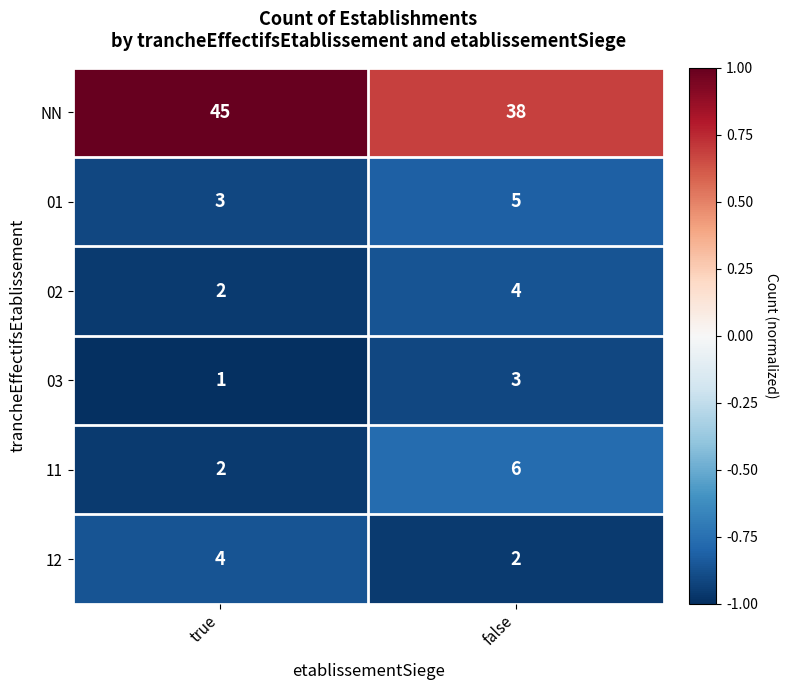

What value does the NN series have at true?

45